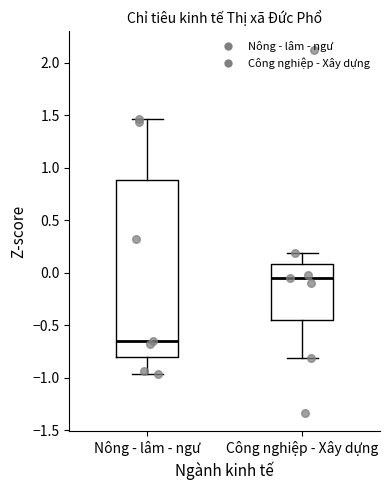

Reading left to right, read every box against the y-axis: the position of its median line, the range the box covers, and the ends of its whiskers. The values are not printed on the chart, so give them approximately, as read against the axis.

Nông - lâm - ngư: median -0.65, box -0.80 to 0.90, whiskers -0.95 to 1.45
Công nghiệp - Xây dựng: median -0.05, box -0.45 to 0.10, whiskers -0.80 to 0.20